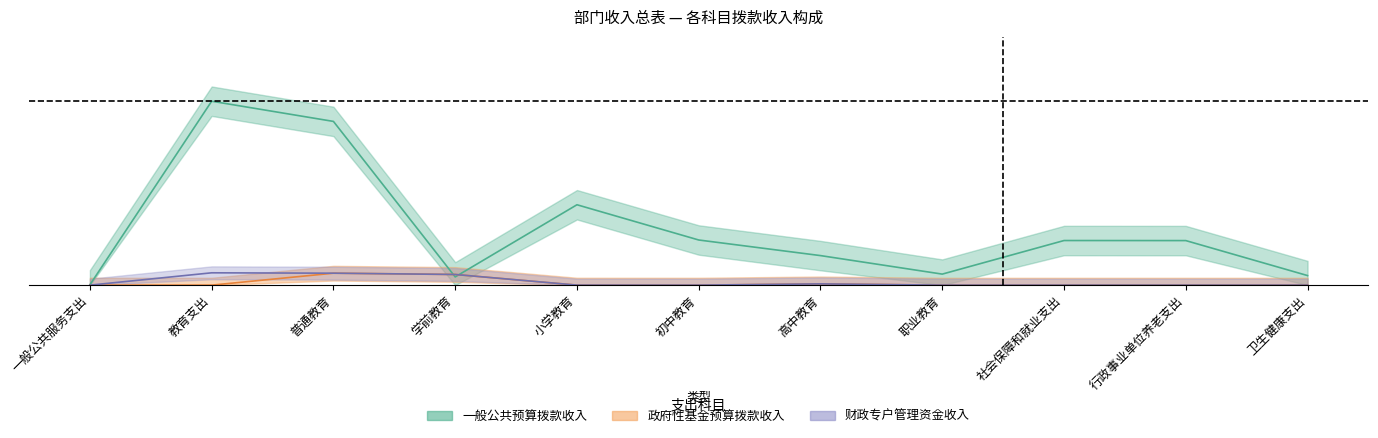

What is the difference between the maximum and minimum values in the 一般公共预算拨款收入 series?

1.0